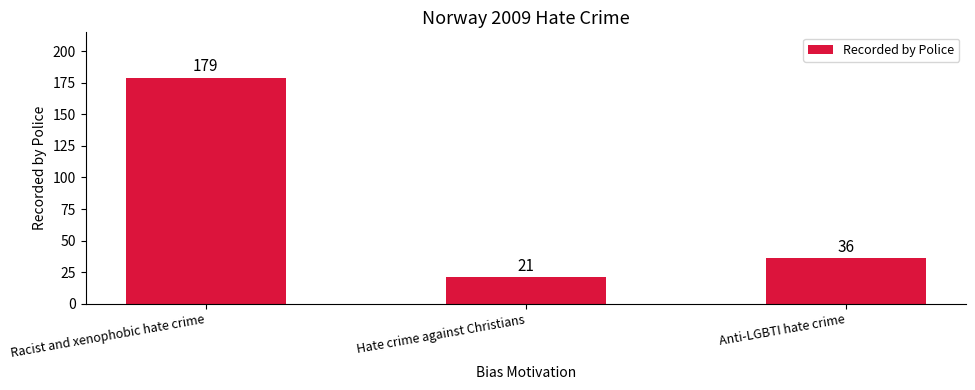

Rank the categories by value from highest to lowest.

Racist and xenophobic hate crime, Anti-LGBTI hate crime, Hate crime against Christians